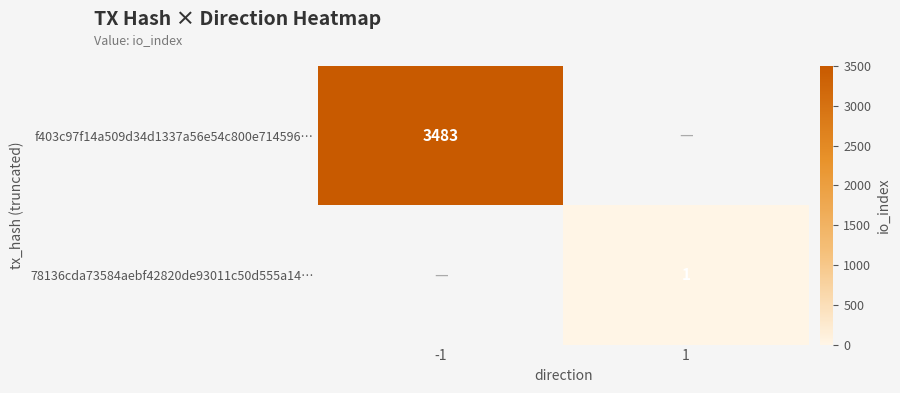

At how many categories does at least one series exceed 2162?

1